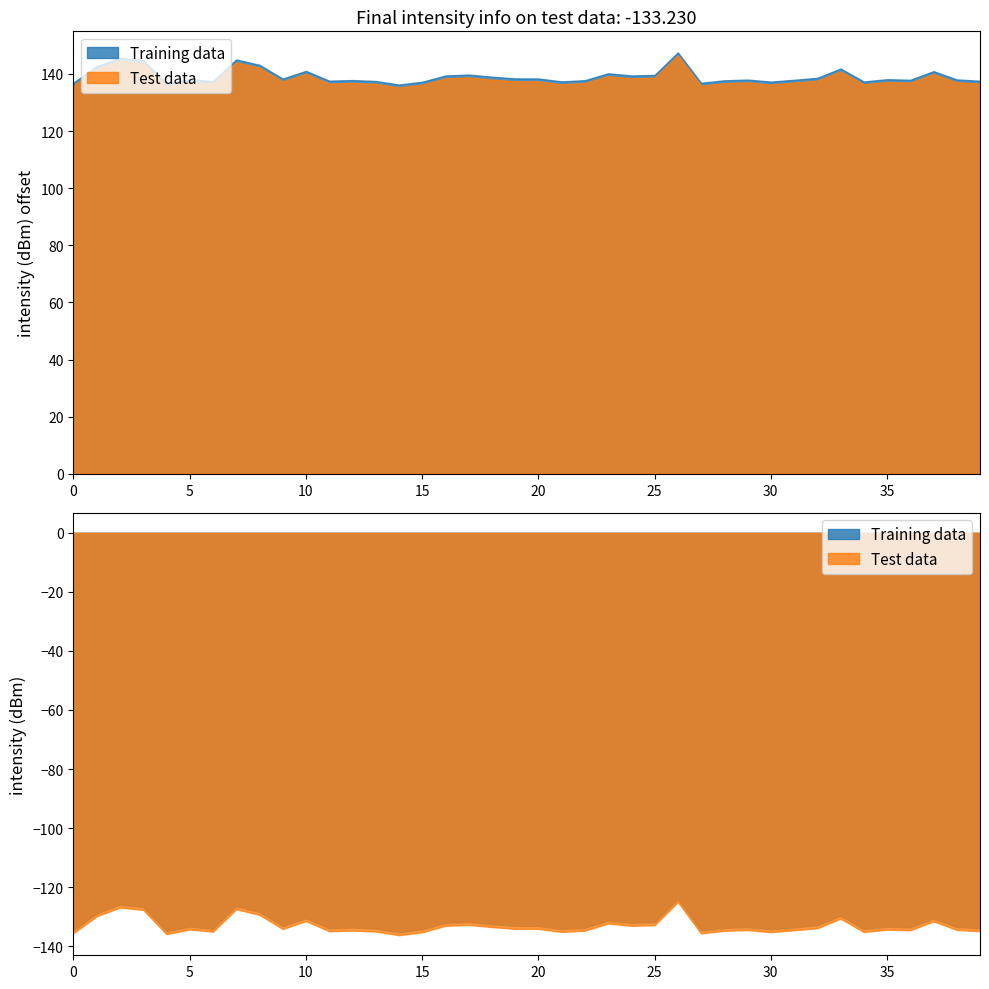

True or false: Test data and Training data intersect in this chart.

False